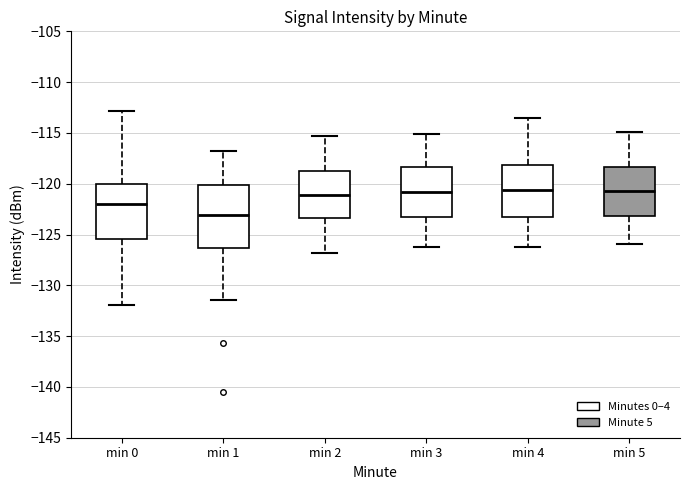

Which box's median line is the lowest?

min 1